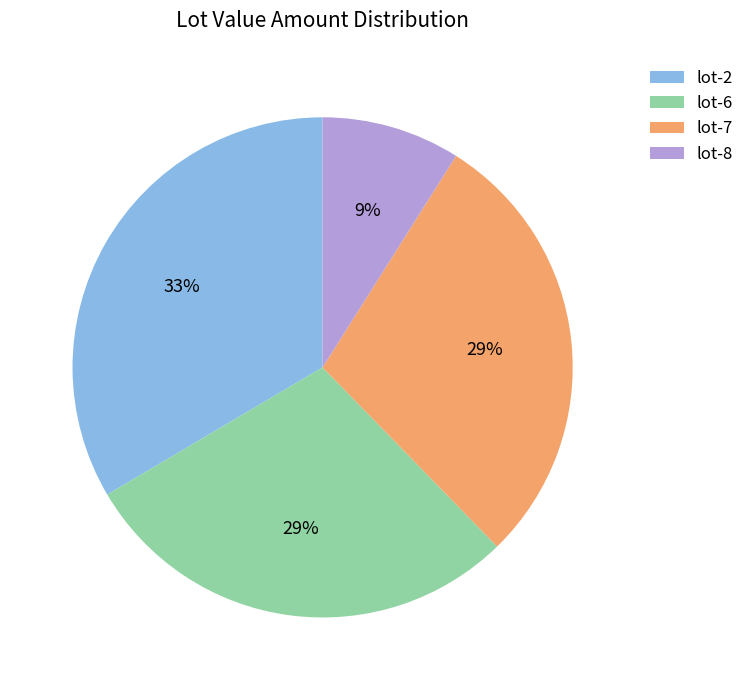

True or false: lot-6 accounts for 42% of the total.

False